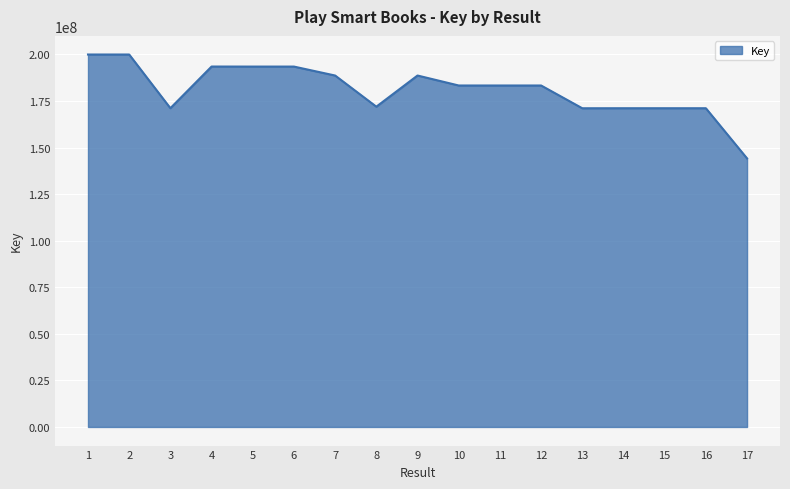

Is it true that the value at 6 is 193478830?

True